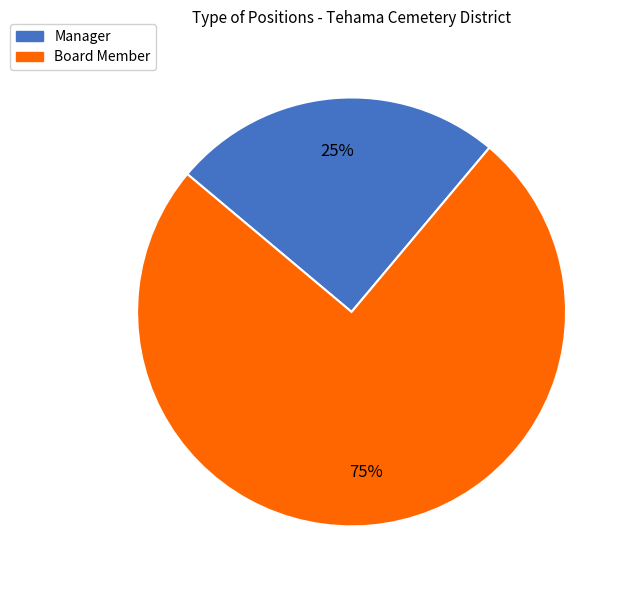

What is the majority slice?

Board Member